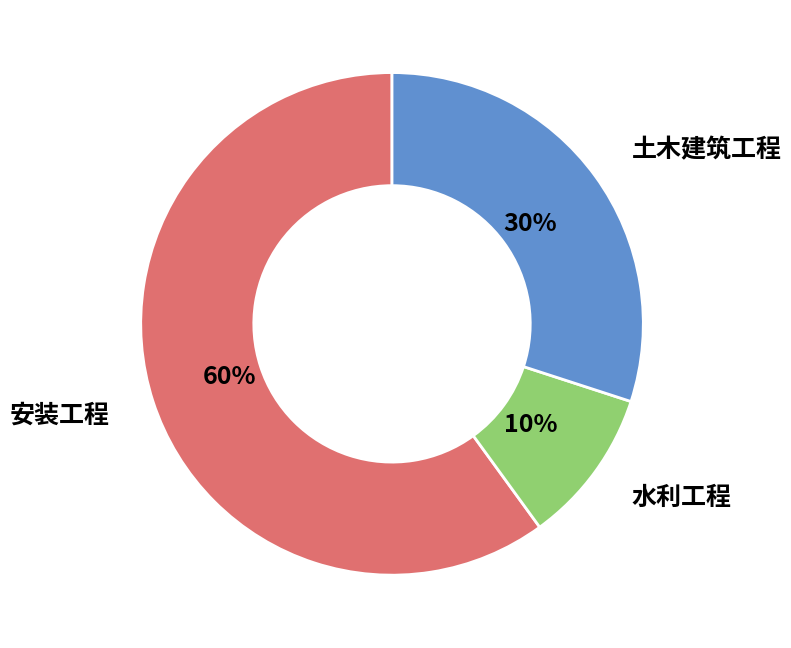

Does any single category account for the majority?

Yes